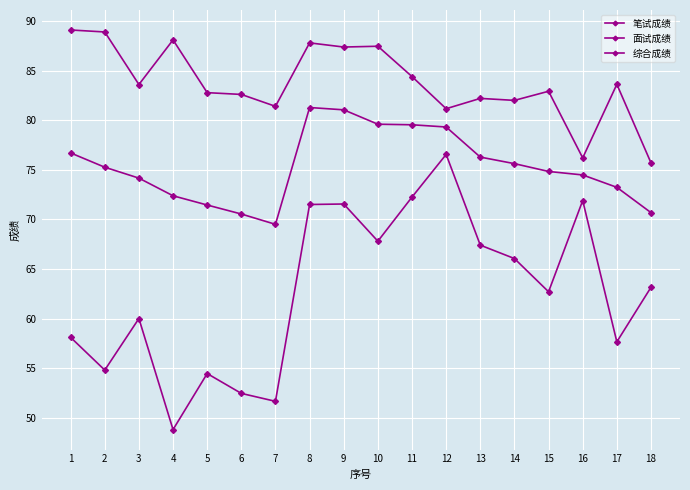

Reading right to left, list all the values displayed in this chart.

笔试成绩: 63.1	57.6	71.9	62.7	66.0	67.4	76.5	72.2	67.8	71.5	71.5	51.6	52.5	54.5	48.8	60.0	54.8	58.1
面试成绩: 75.7	83.6	76.2	82.9	82.0	82.2	81.2	84.4	87.5	87.4	87.8	81.4	82.6	82.8	88.1	83.6	88.9	89.1
综合成绩: 70.7	73.2	74.5	74.8	75.6	76.3	79.3	79.5	79.6	81.0	81.3	69.5	70.5	71.4	72.4	74.2	75.3	76.7